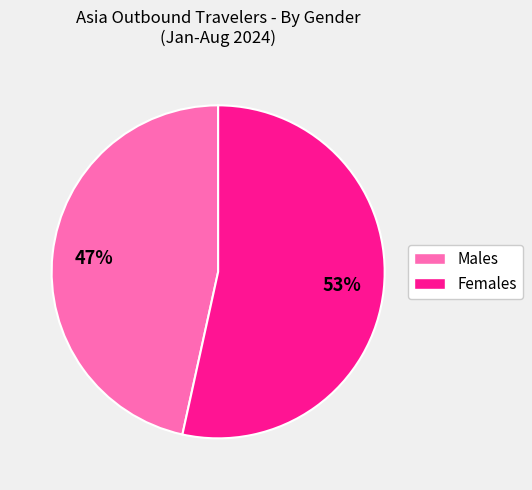

To the nearest percent, what percentage of the pie is Females?

53%